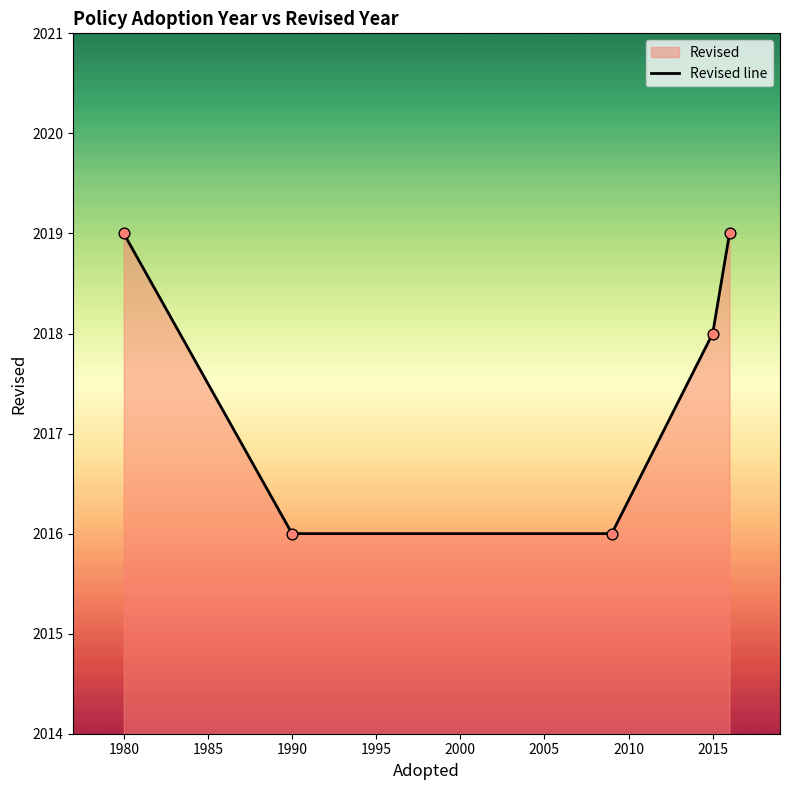

Which has a higher value, 2015 or 1980?

1980